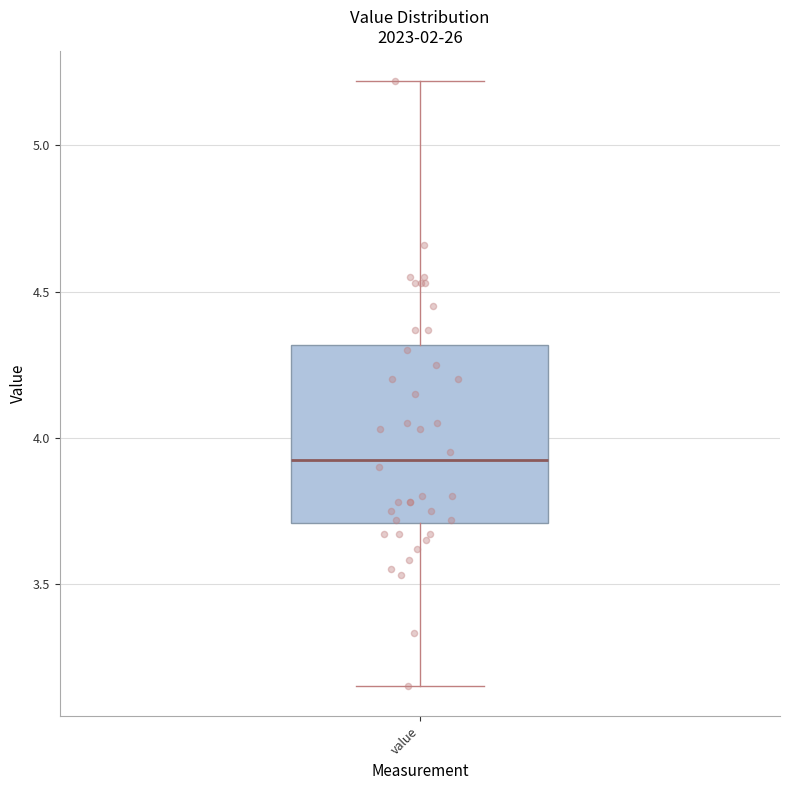

Where is the upper edge of the box for value on the y-axis? The values are not printed on the chart, so give them approximately, as read against the axis.

4.30